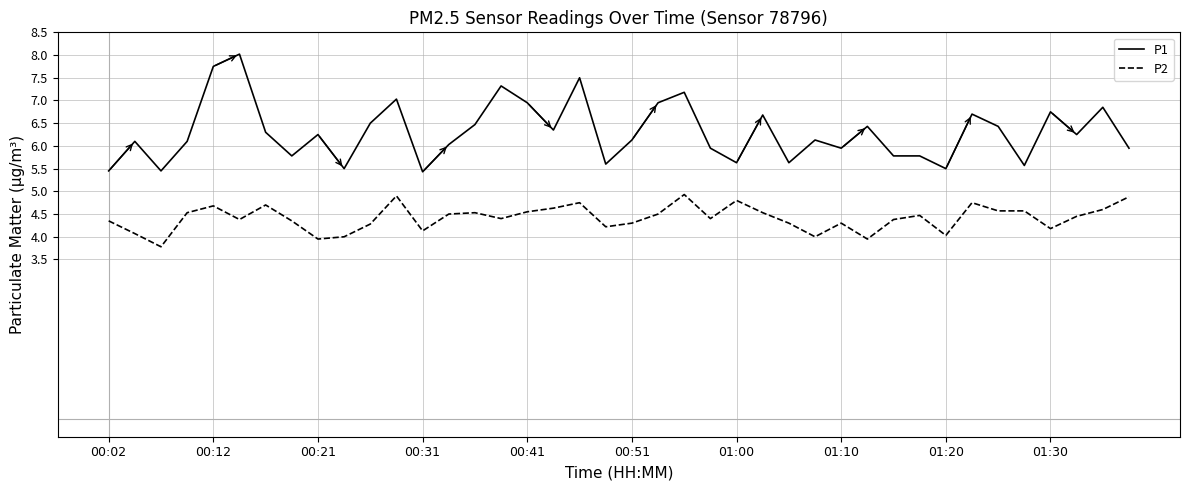

What is the minimum value shown in the chart?

3.8